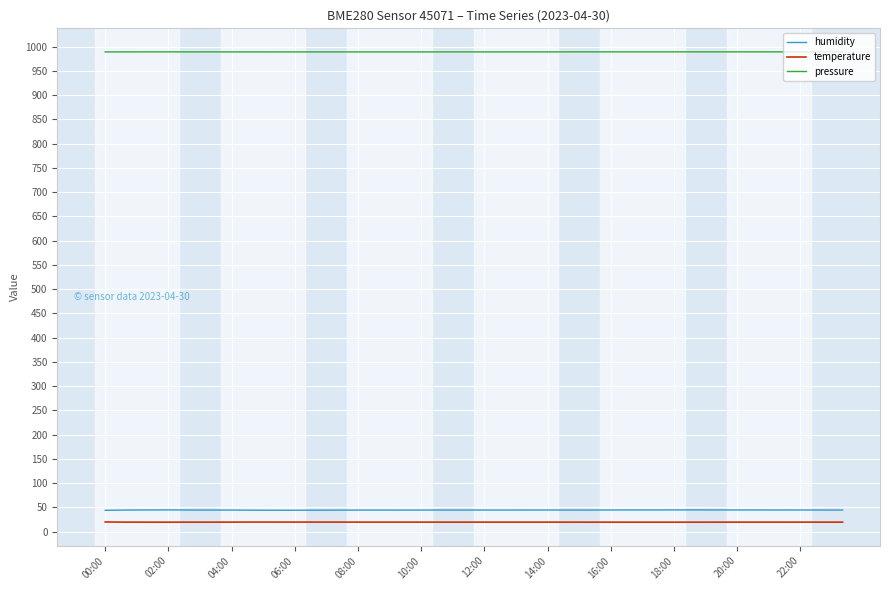

What is the maximum value for humidity?

44.8